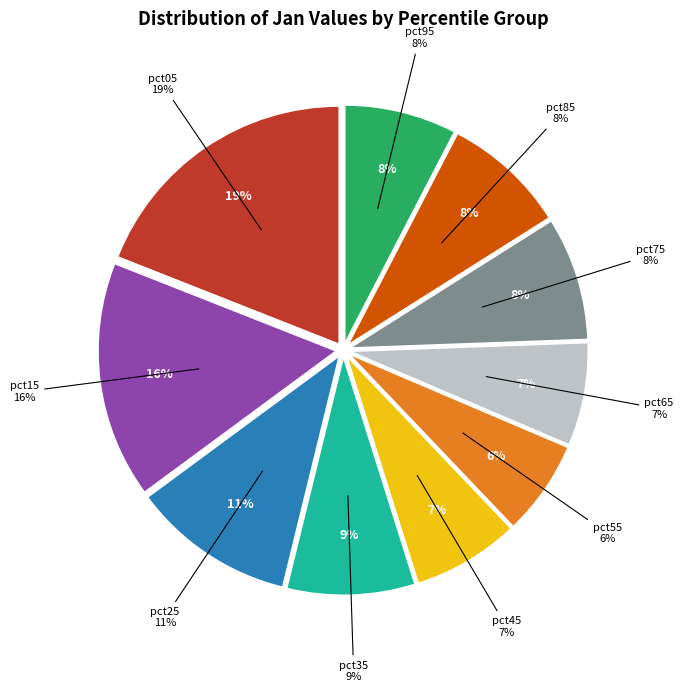

Is the sum of pct75 and pct25 greater than half?

No